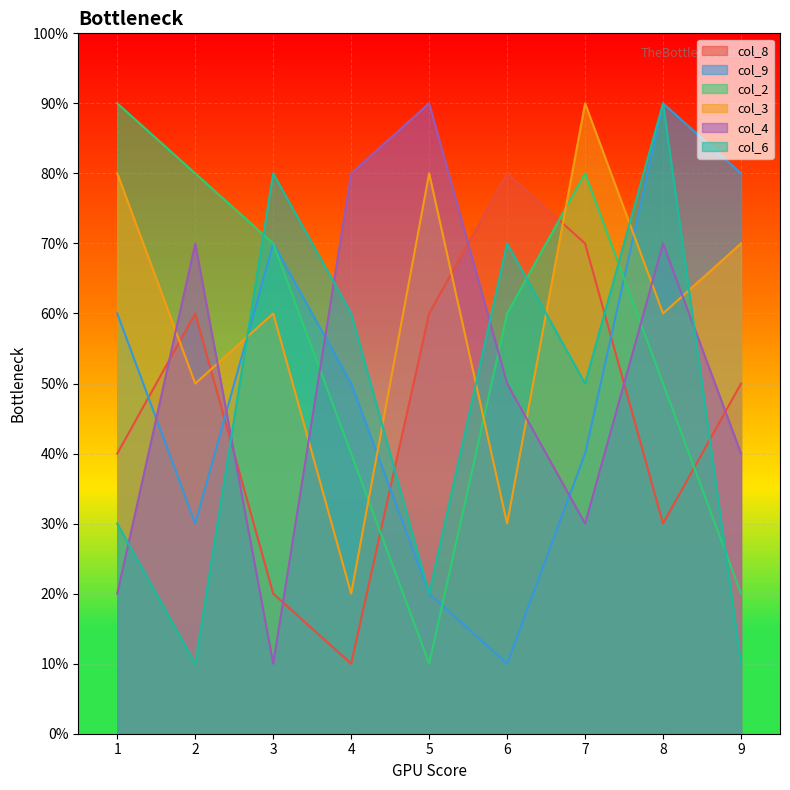

Reading left to right, what are all the values shown in this chart?

col_8: 1=4	2=6	3=2	4=1	5=6	6=8	7=7	8=3	9=5
col_9: 1=6	2=3	3=7	4=5	5=2	6=1	7=4	8=9	9=8
col_2: 1=9	2=8	3=7	4=4	5=1	6=6	7=8	8=5	9=2
col_3: 1=8	2=5	3=6	4=2	5=8	6=3	7=9	8=6	9=7
col_4: 1=2	2=7	3=1	4=8	5=9	6=5	7=3	8=7	9=4
col_6: 1=3	2=1	3=8	4=6	5=2	6=7	7=5	8=9	9=1